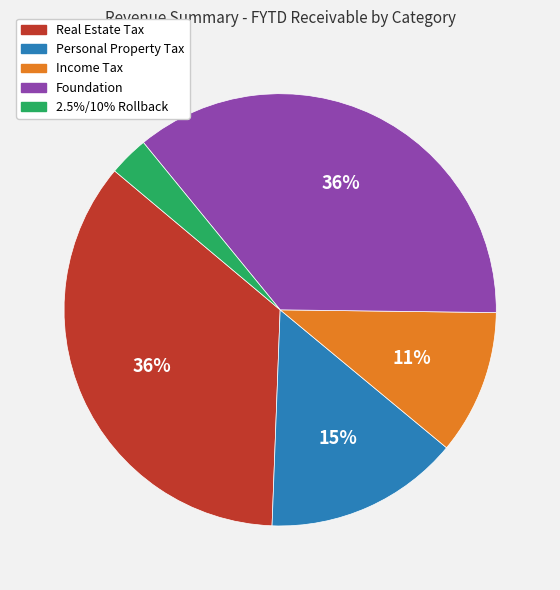

How many segments does this pie chart have?

5